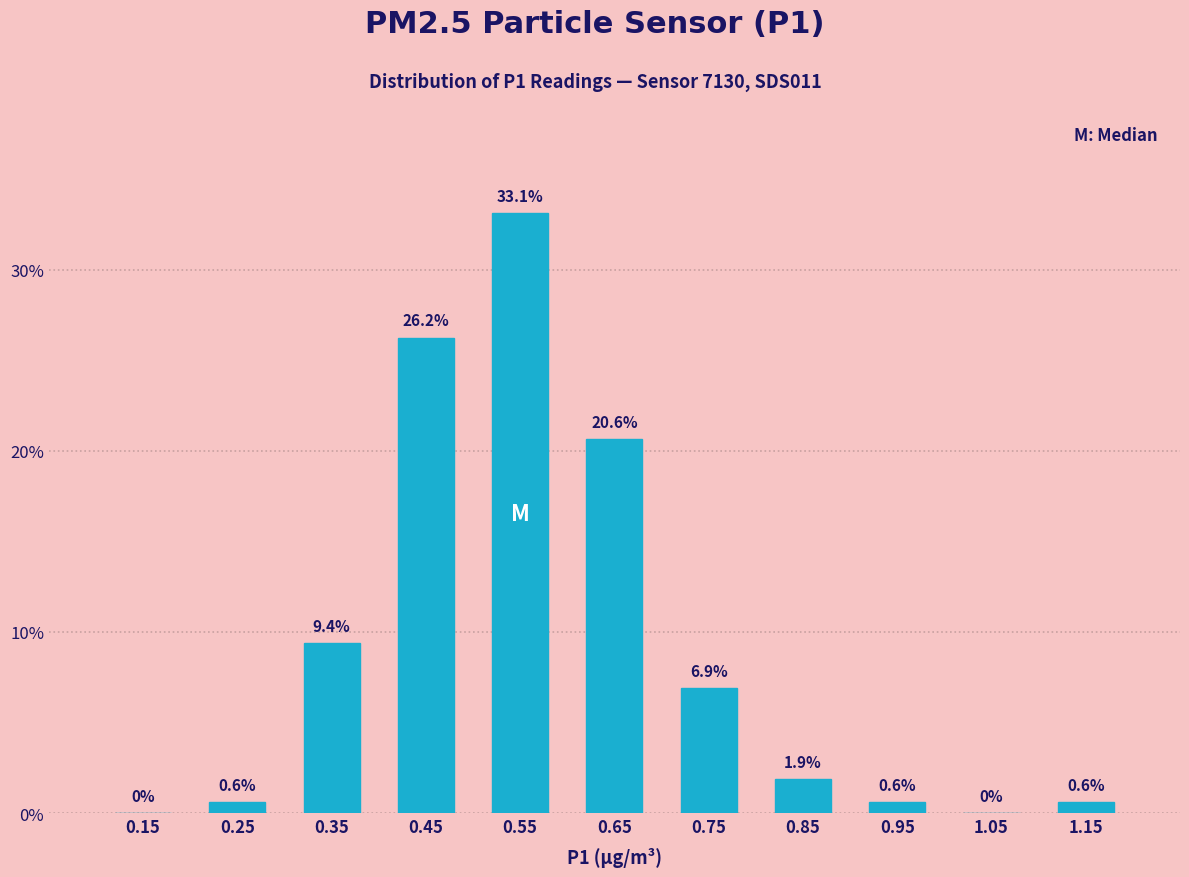

Which range on the x-axis has the tallest bar?

0.5 to 0.6